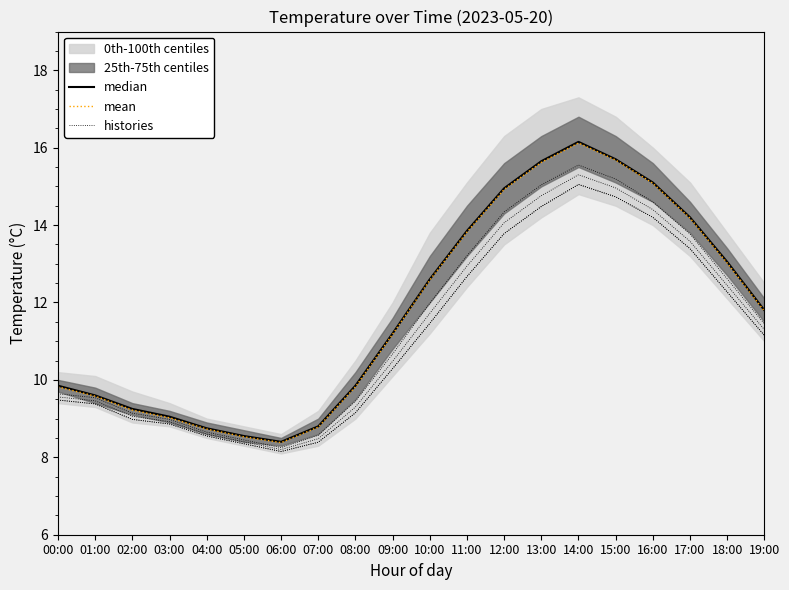

Rank the categories by mean value from highest to lowest.

14:00, 15:00, 13:00, 16:00, 12:00, 17:00, 11:00, 18:00, 10:00, 19:00, 09:00, 00:00, 08:00, 01:00, 02:00, 03:00, 07:00, 04:00, 05:00, 06:00